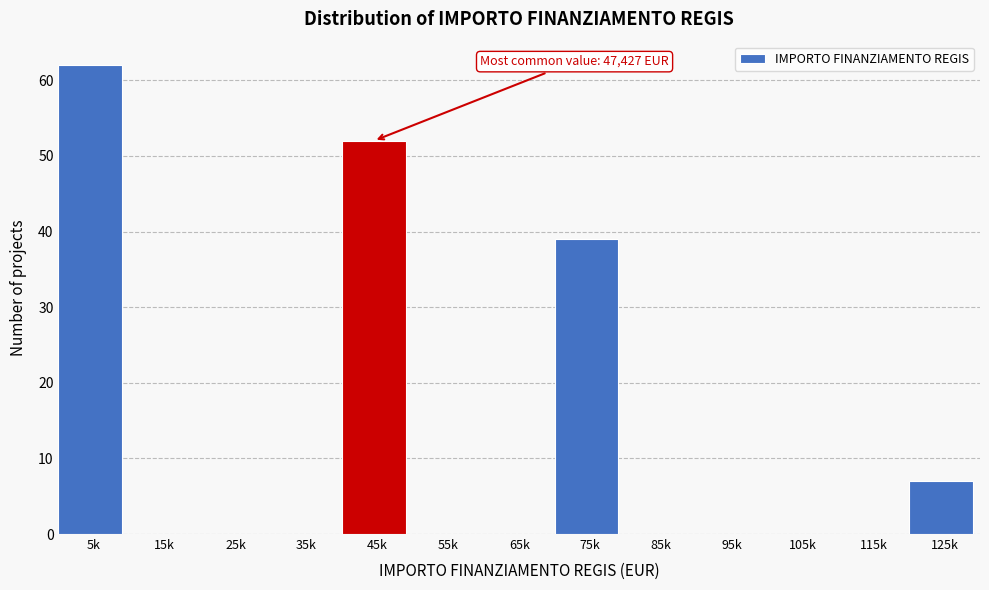

Reading left to right, list all the values displayed in this chart.

5k=62	15k=0	25k=0	35k=0	45k=52	55k=0	65k=0	75k=39	85k=0	95k=0	105k=0	115k=0	125k=7